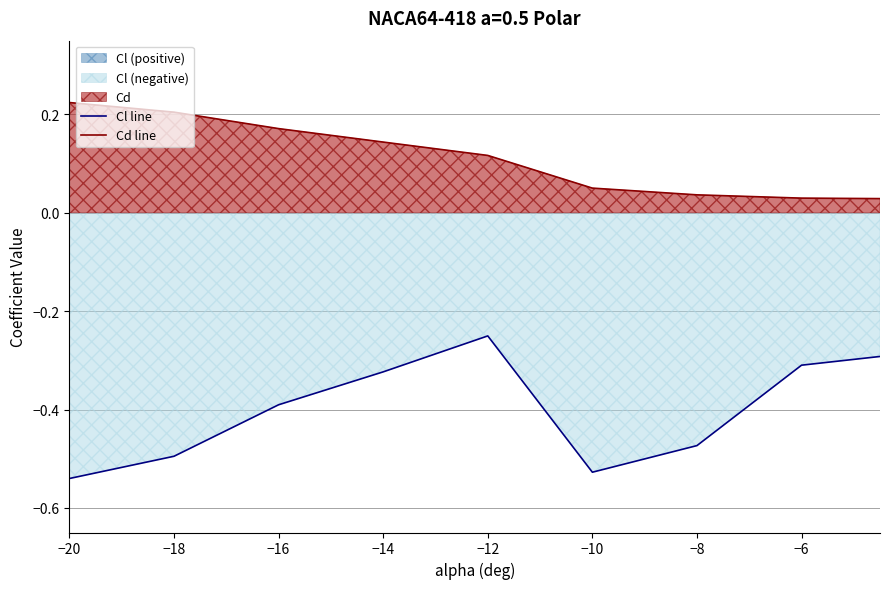

What is the total value across all series at −10?

-0.5